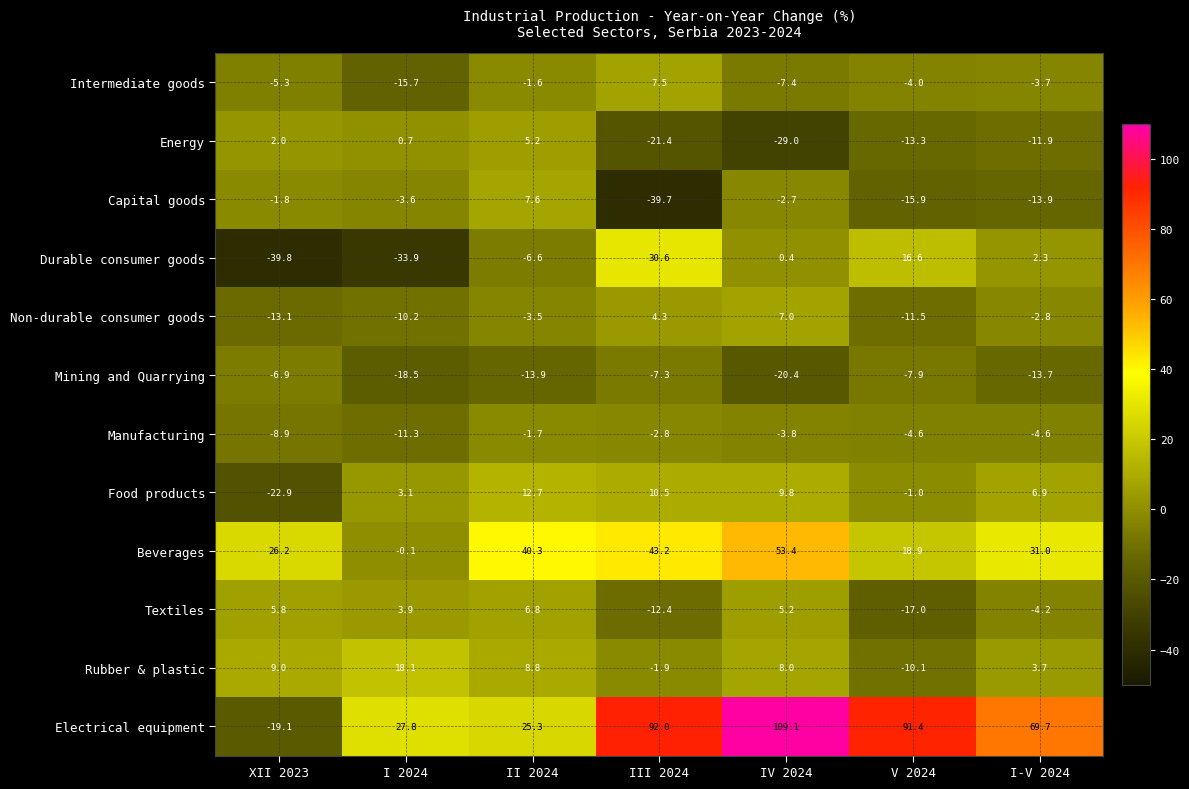

What is the spread (max minus min) of values at IV 2024?

138.1